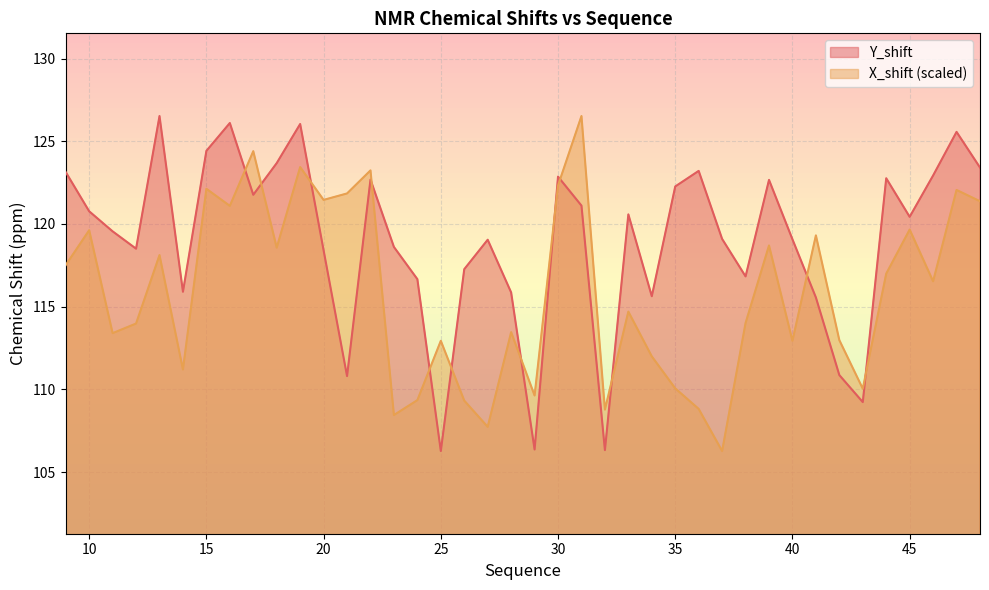

At which category is the sum across all series the highest?

19